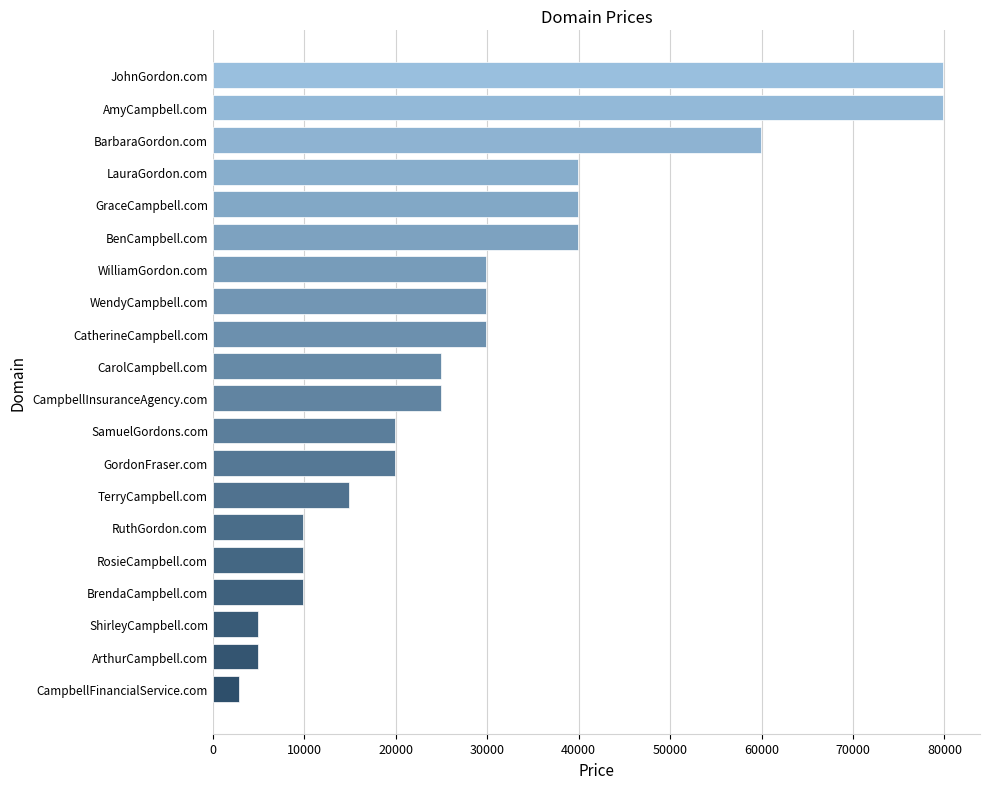

Are the bars grouped side by side (vs. stacked)?

No